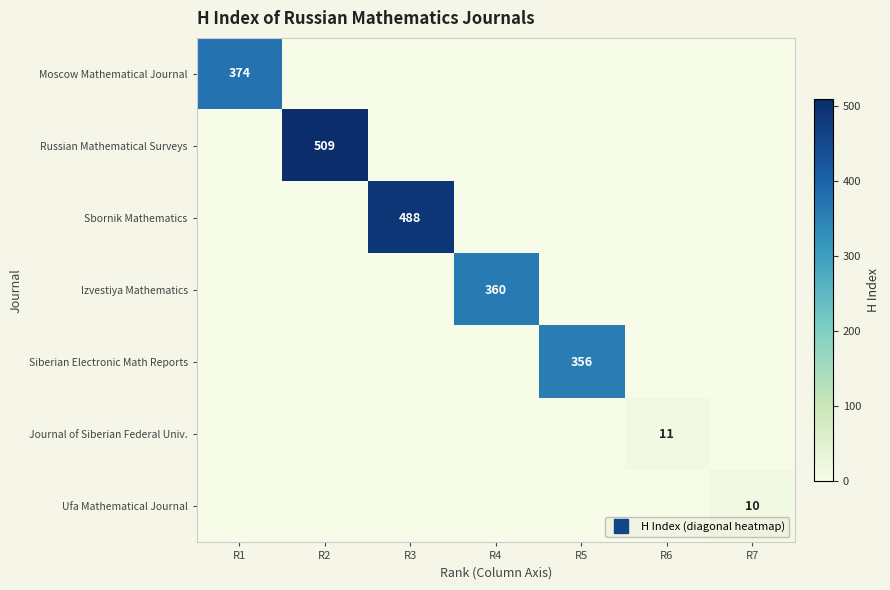

What is the spread (max minus min) of values at R2?

509